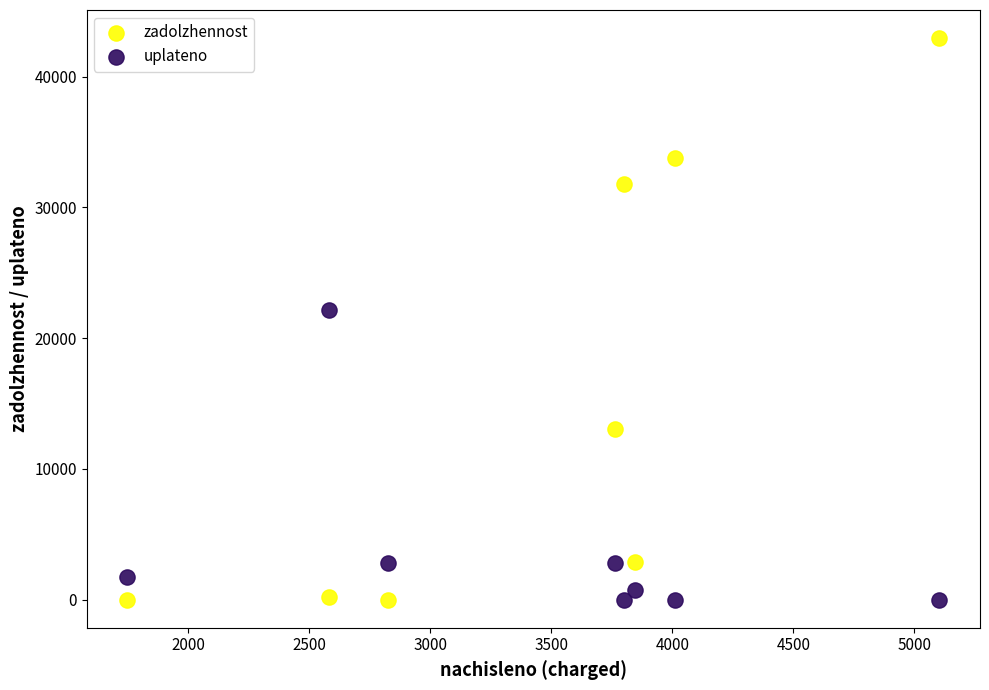

Which series has the largest Y range (max minus min)?

zadolzhennost